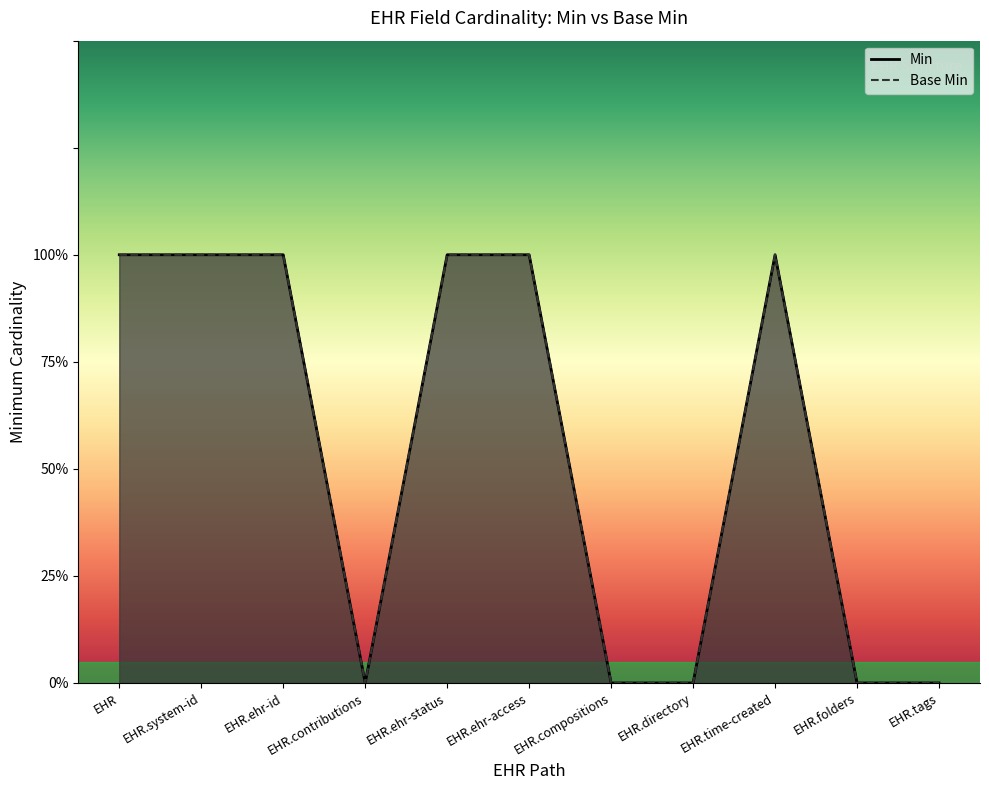

In Min, how many points are lower than both neighbors (excluding endpoints)?

1